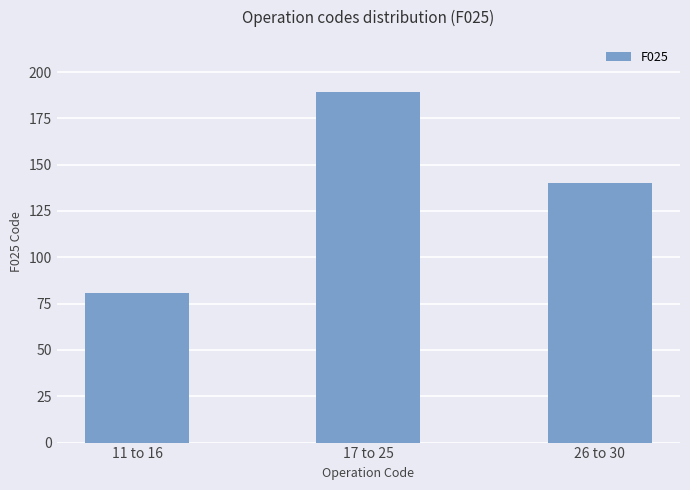

What is the difference between the maximum and minimum values?

108